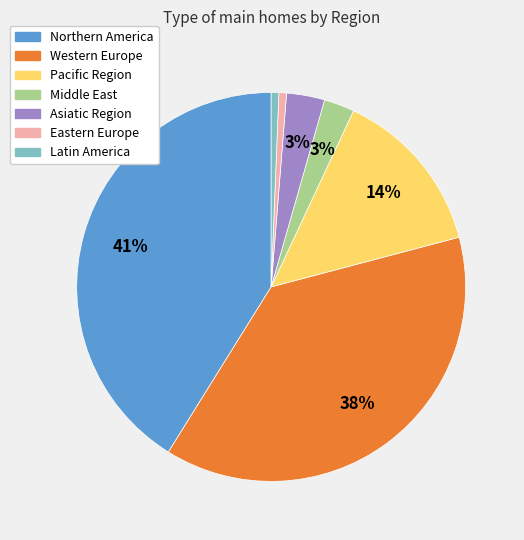

Is there any slice that represents more than half of the pie?

No